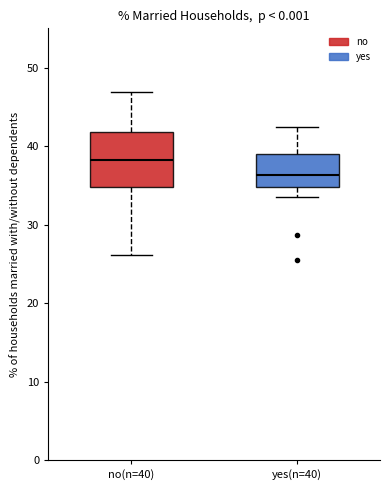

Reading left to right, transcribe this box plot: for each box, give where its median line is, the range the box spans, and where its two whiskers end, as read against the y-axis. The values are not printed on the chart, so give them approximately, as read against the axis.

no(n=40): median 38, box 35 to 42, whiskers 26 to 47
yes(n=40): median 36, box 35 to 39, whiskers 34 to 42